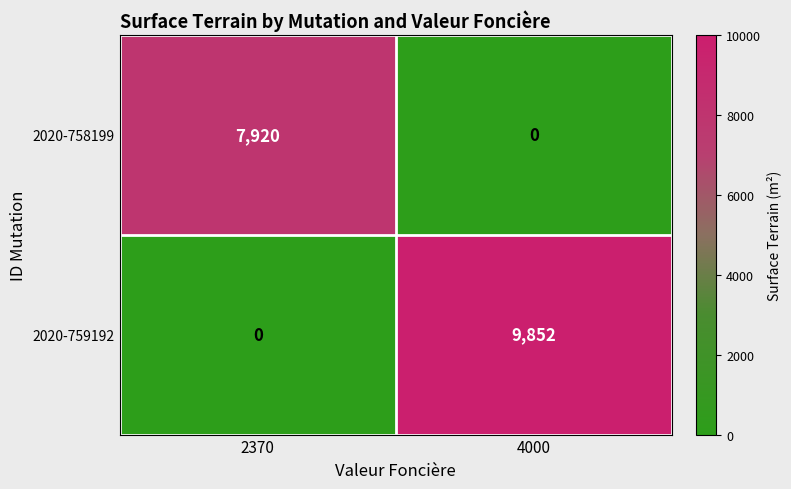

What is the difference between the maximum and minimum values in the 2020-759192 series?

9852